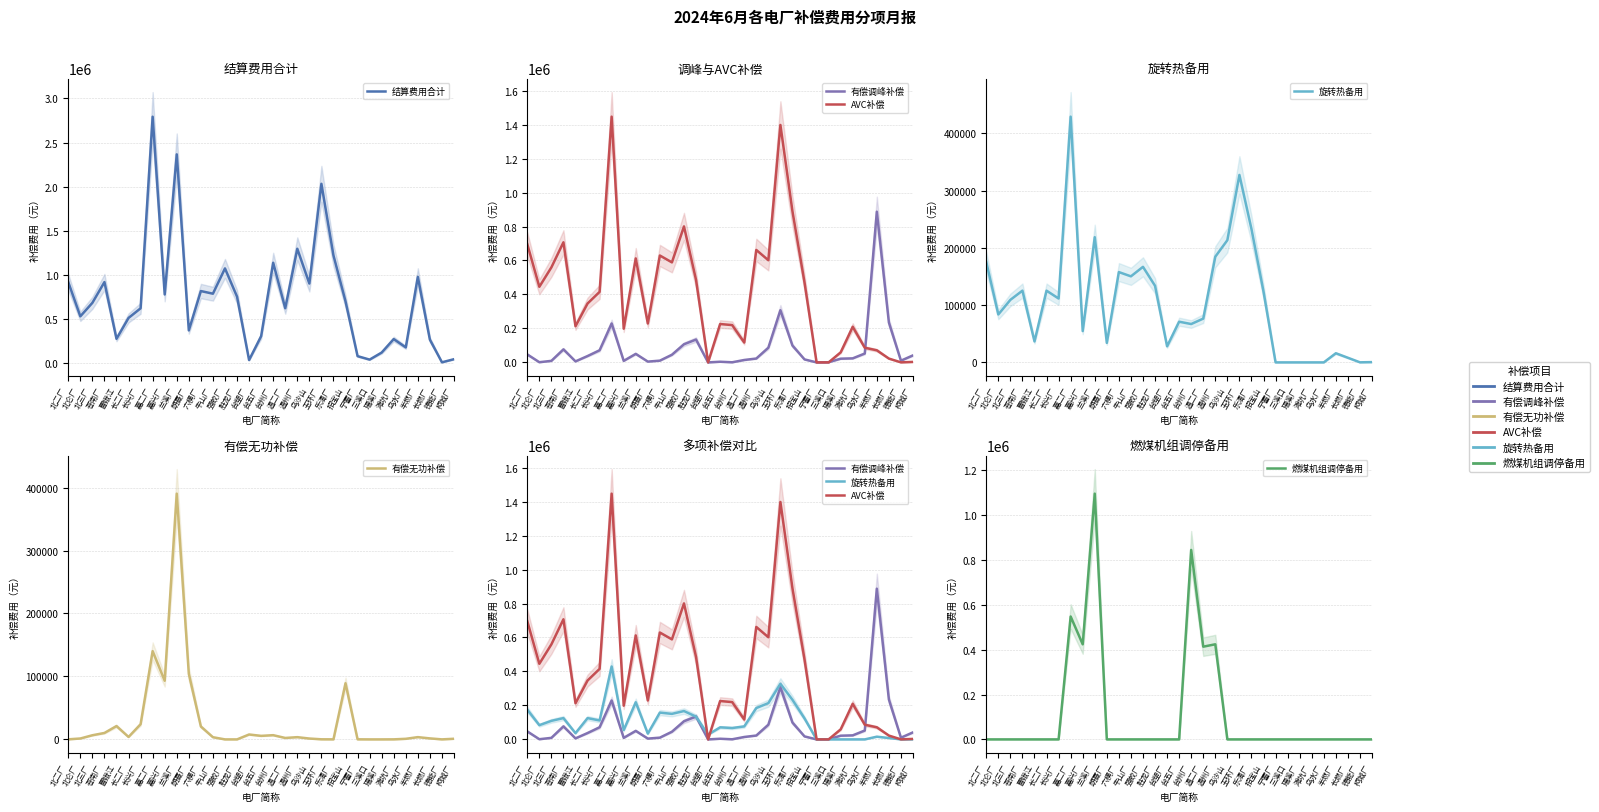

What is the label of the 29th point from the right?

曹娥江